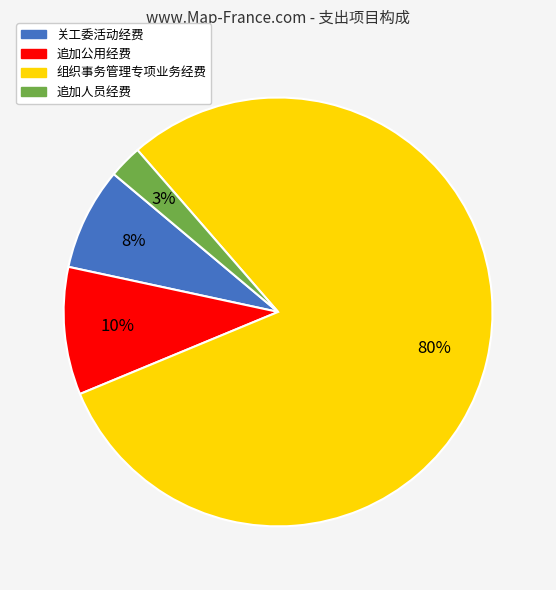

Which category has the biggest portion of the pie?

组织事务管理专项业务经费